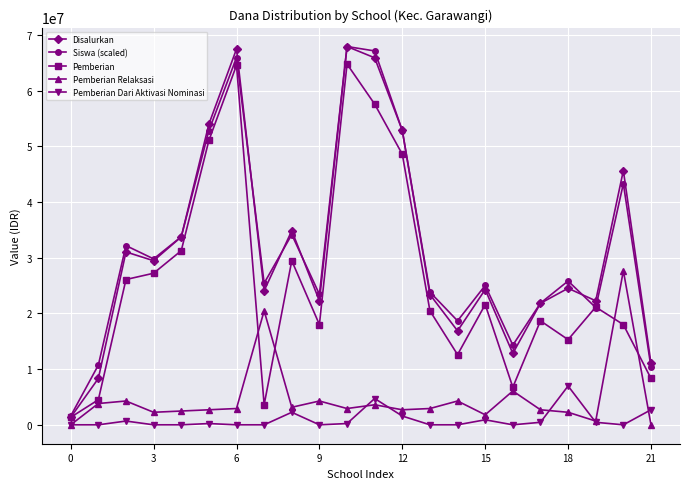

What is the minimum value for Siswa (scaled)?

1589473.7